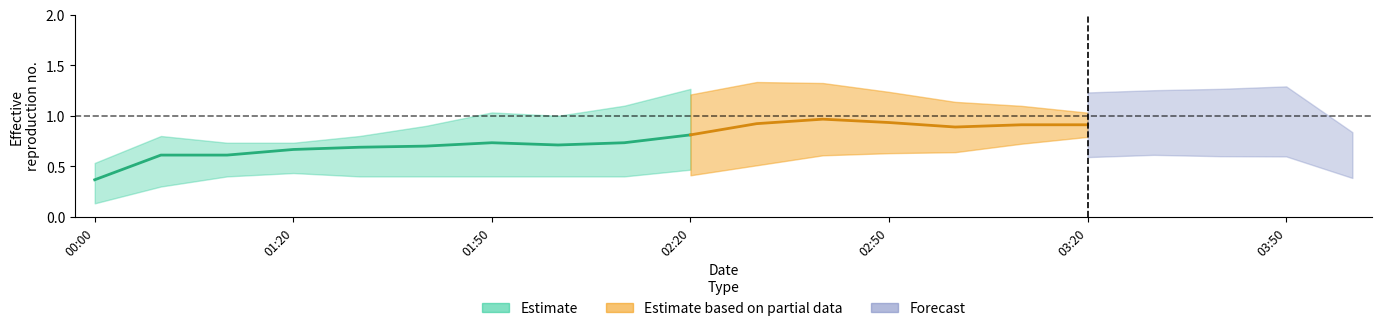

What is the label of the 15th point from the left?

2001/08/05 03:10